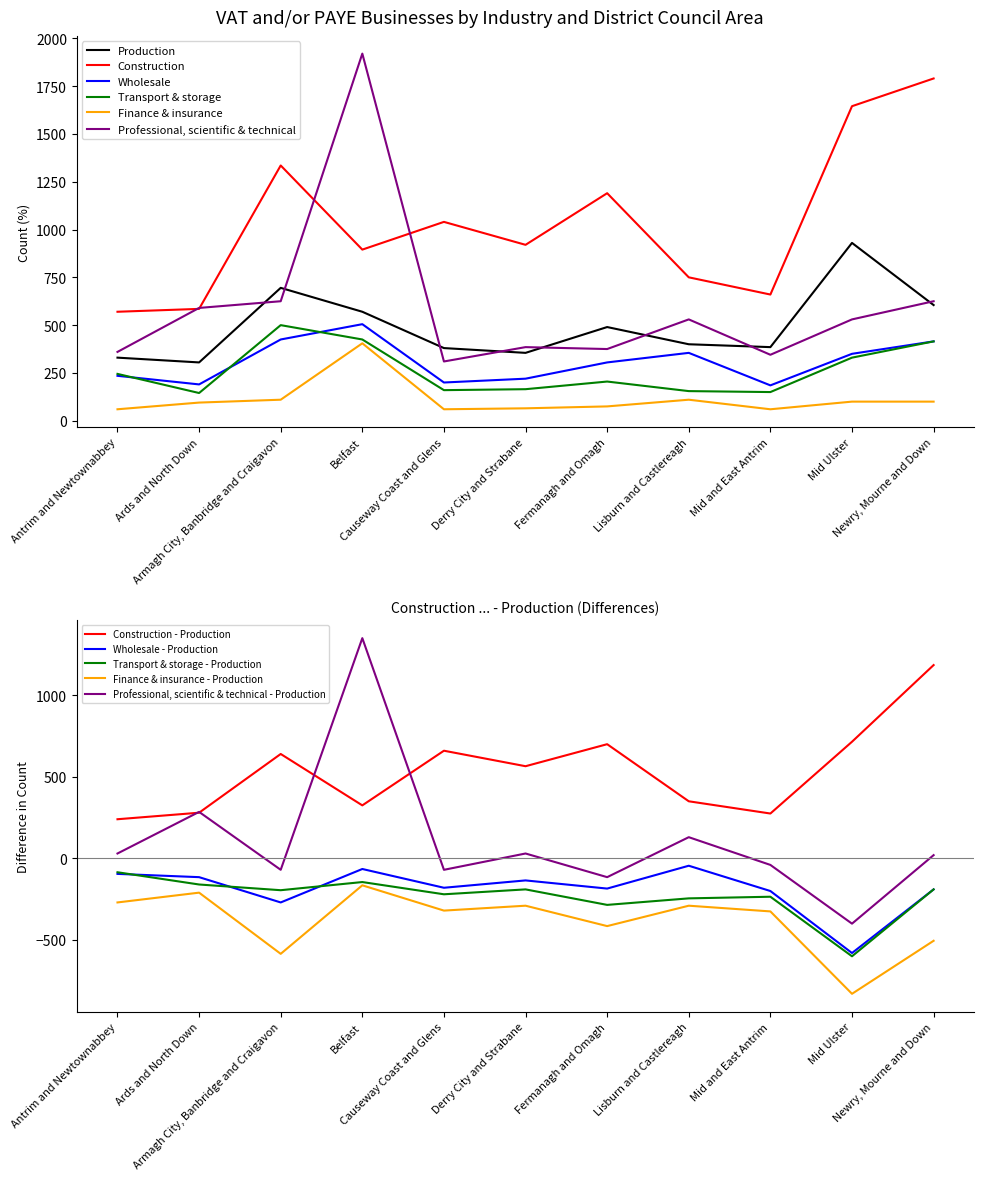

Rank the categories by Transport & storage value from highest to lowest.

Armagh City, Banbridge and Craigavon, Belfast, Newry, Mourne and Down, Mid Ulster, Antrim and Newtownabbey, Fermanagh and Omagh, Derry City and Strabane, Causeway Coast and Glens, Lisburn and Castlereagh, Mid and East Antrim, Ards and North Down